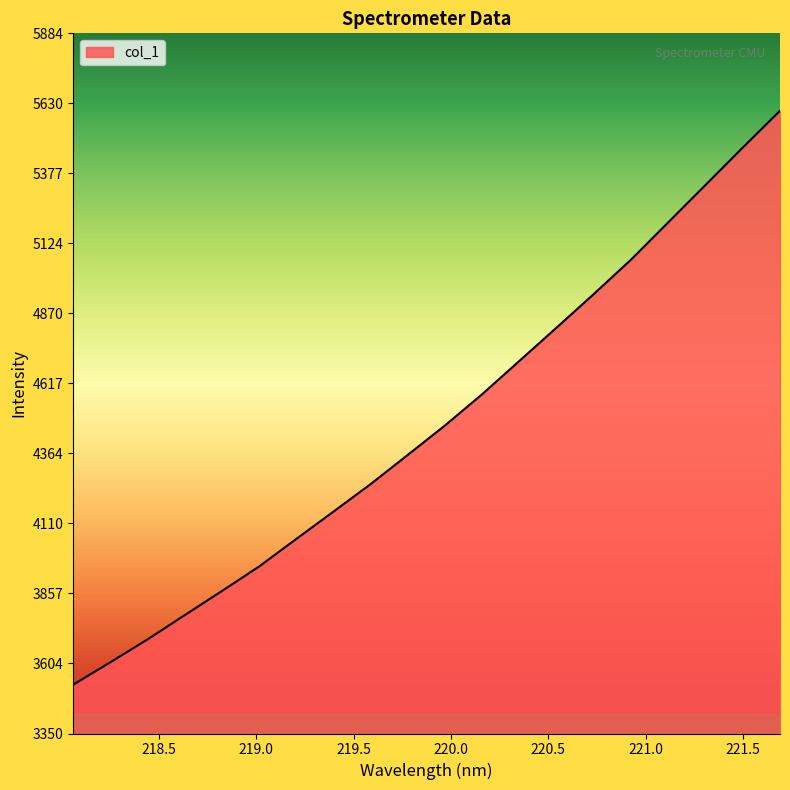

What is the minimum value shown in the chart?

3527.1